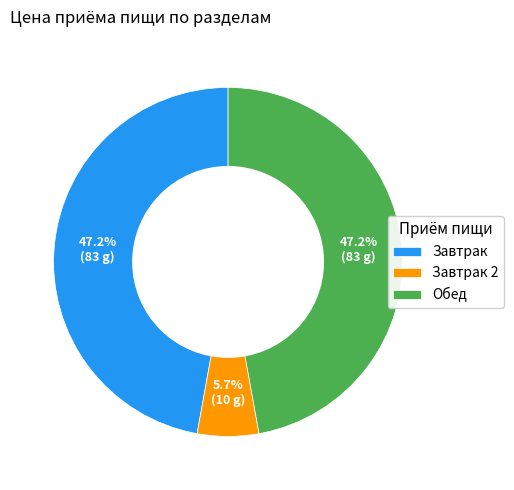

Does Обед represent more than half of the total?

No